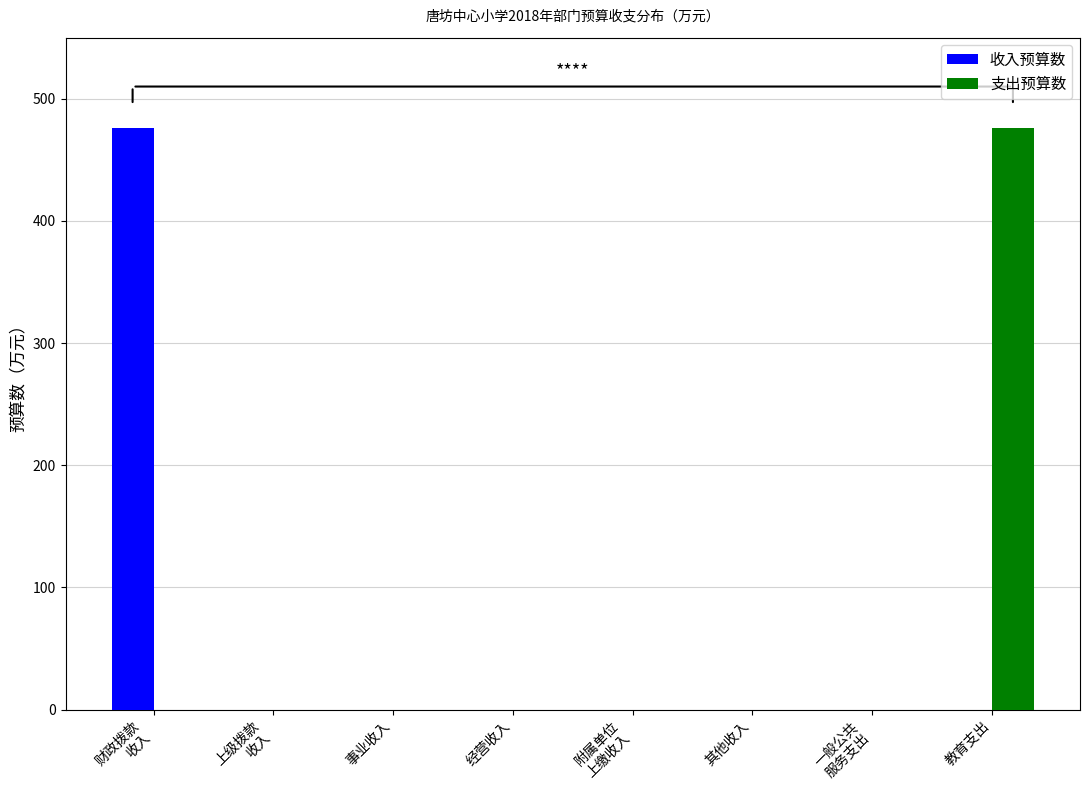

What is the highest value of the 支出预算数 series?

475.8